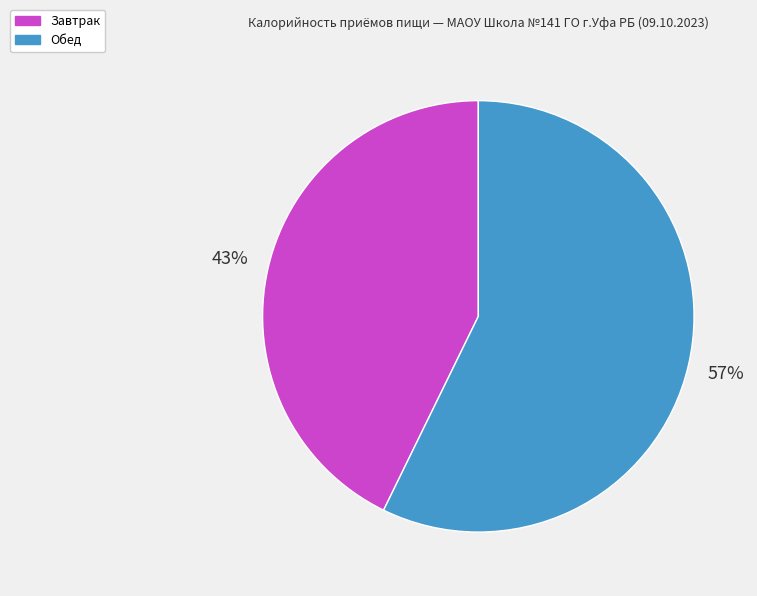

How many slices are in this pie chart?

2